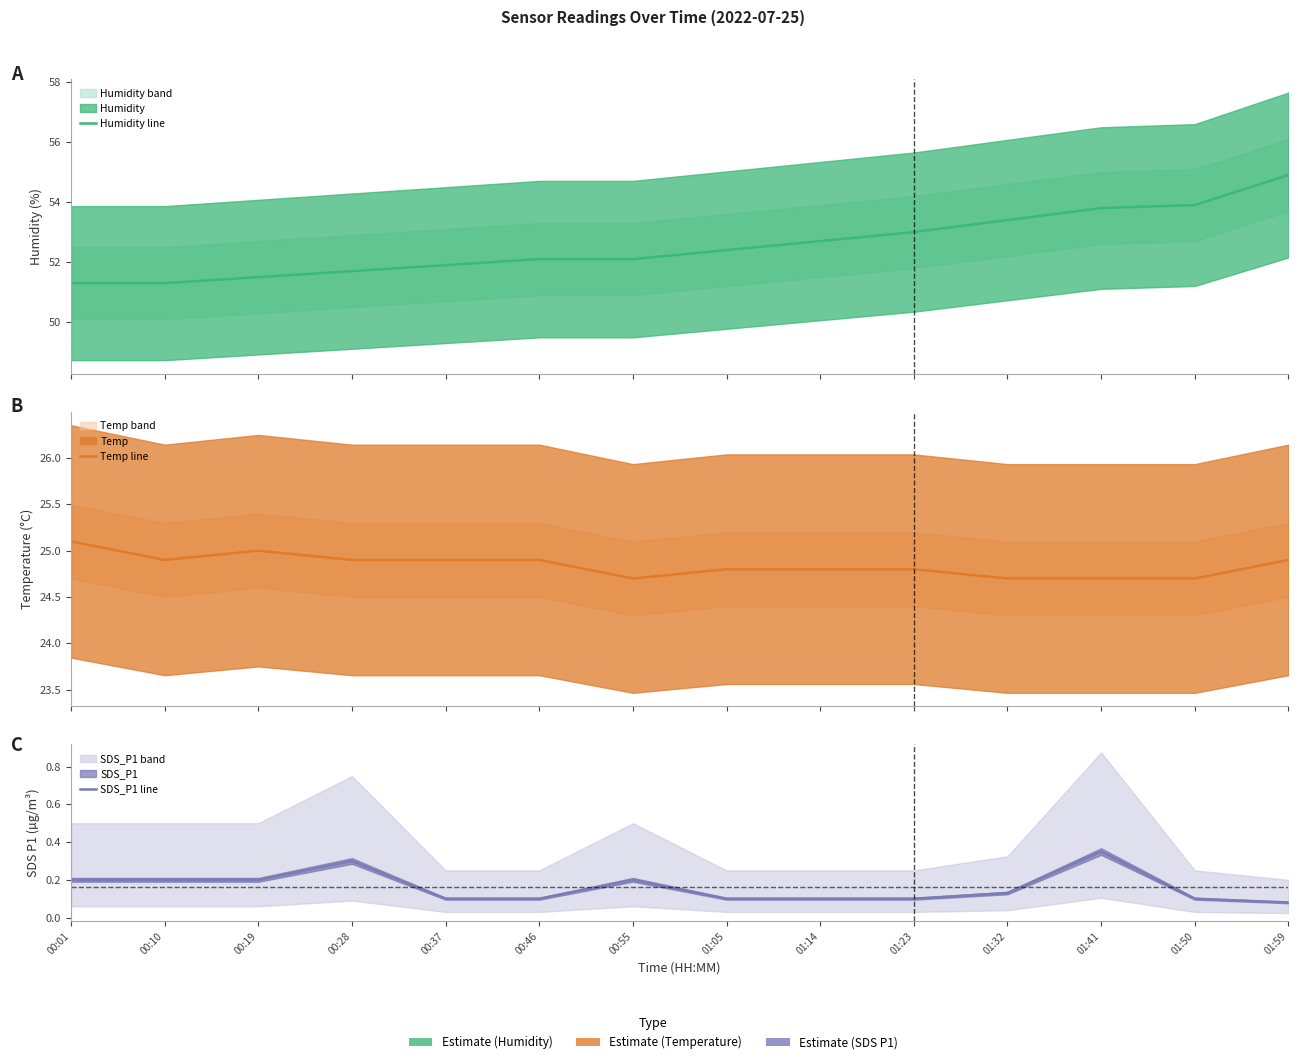

True or false: SDS_P1 line and Humidity line intersect in this chart.

False